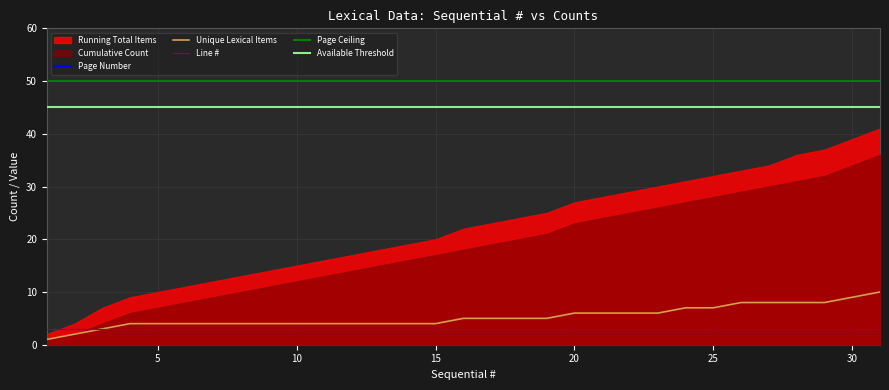

How many intersections are there between Line # and Running Total Items?

1